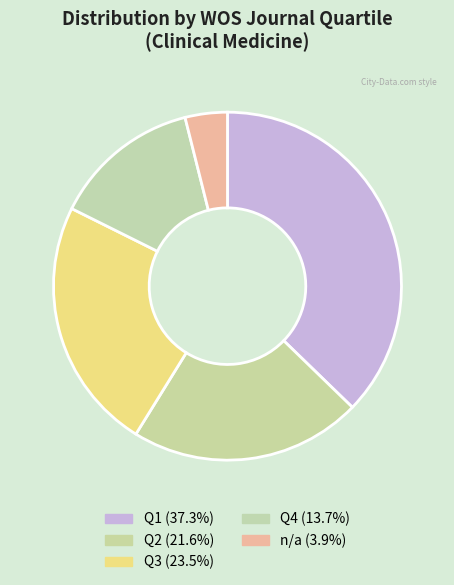

Is it true that Q2 is 13% of the pie?

False